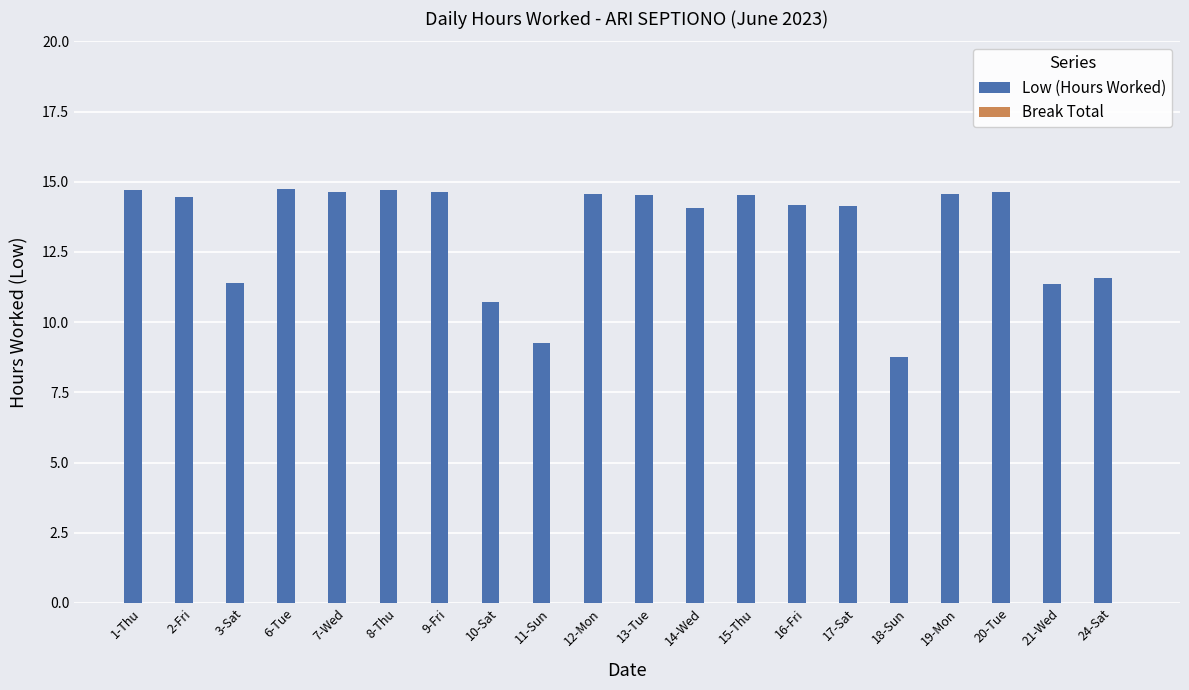

What is the difference between the maximum and minimum values?

6.0